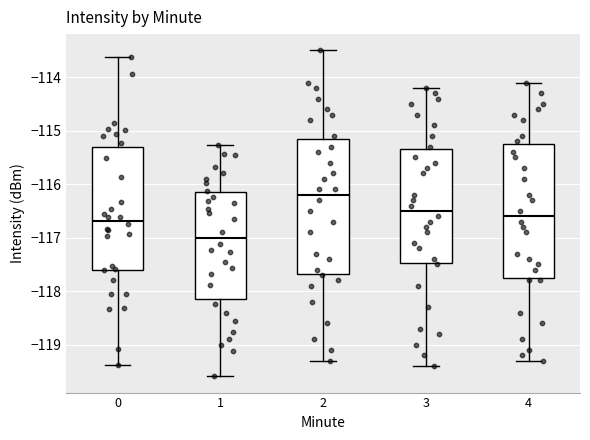

Reading left to right, transcribe this box plot: for each box, give where its median line is, the range the box spans, and where its two whiskers end, as read against the y-axis. The values are not printed on the chart, so give them approximately, as read against the axis.

0: median -116.7, box -117.6 to -115.3, whiskers -119.4 to -113.6
1: median -117.0, box -118.1 to -116.2, whiskers -119.6 to -115.3
2: median -116.2, box -117.7 to -115.1, whiskers -119.3 to -113.5
3: median -116.5, box -117.5 to -115.3, whiskers -119.4 to -114.2
4: median -116.6, box -117.7 to -115.2, whiskers -119.3 to -114.1